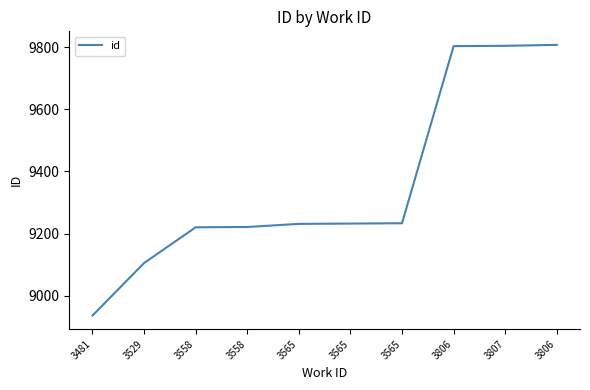

How many lines are shown in the chart?

1